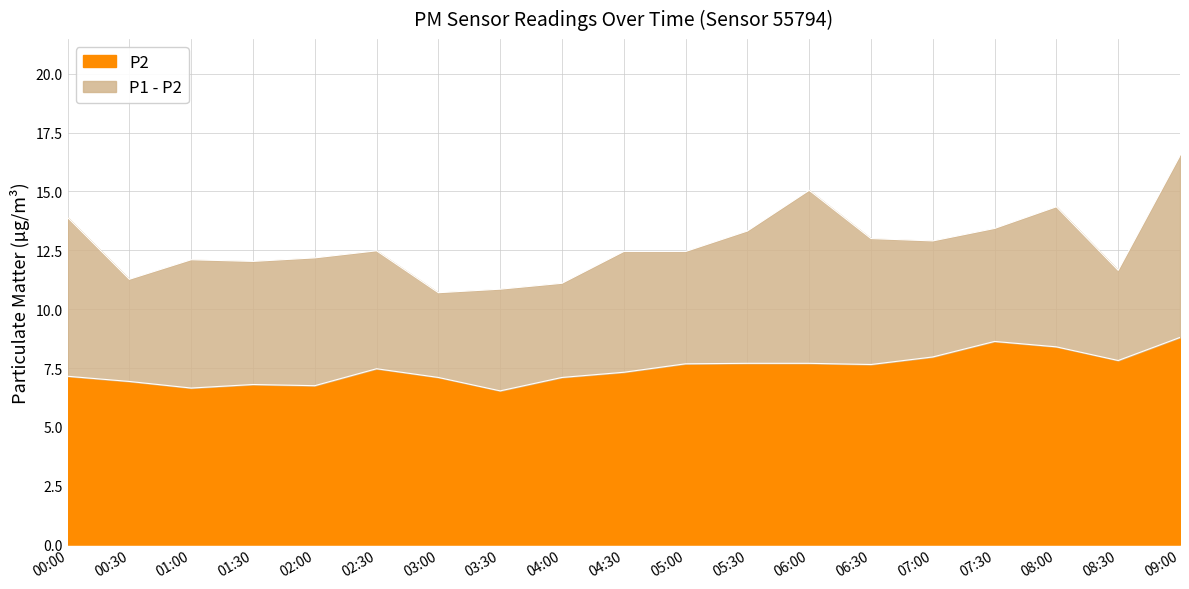

What is the difference between the second highest and minimum values in the P1 series?

4.4